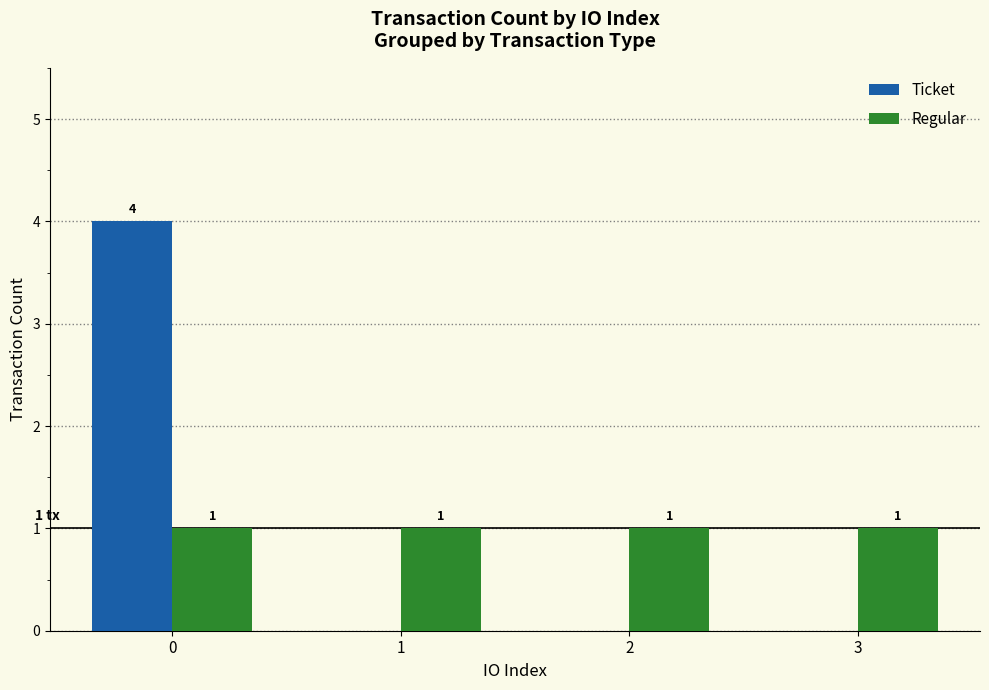

How many Ticket values are between 0 and 4?

4